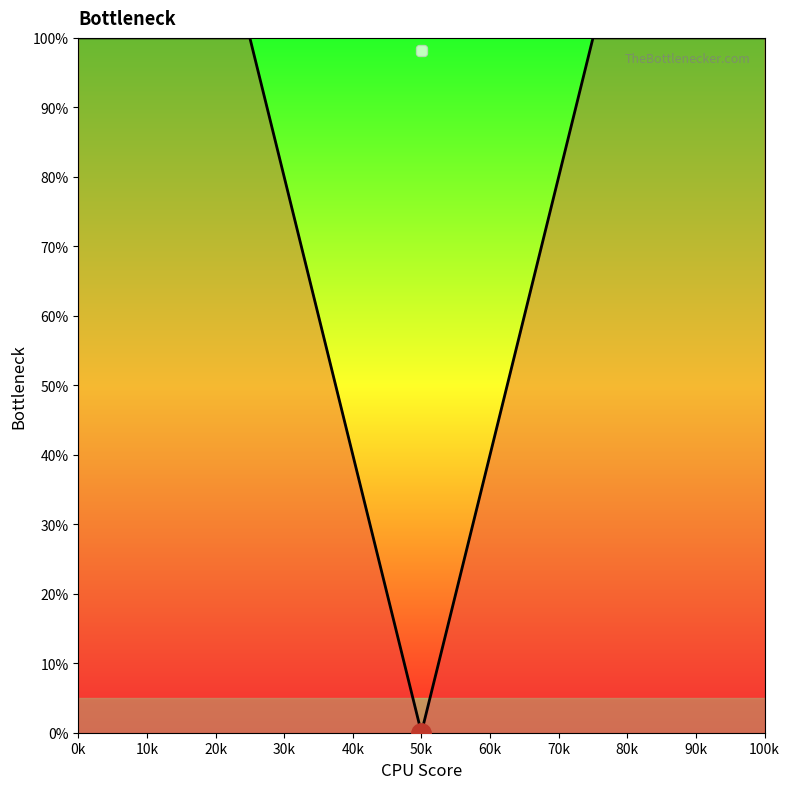

What is the average value?

80